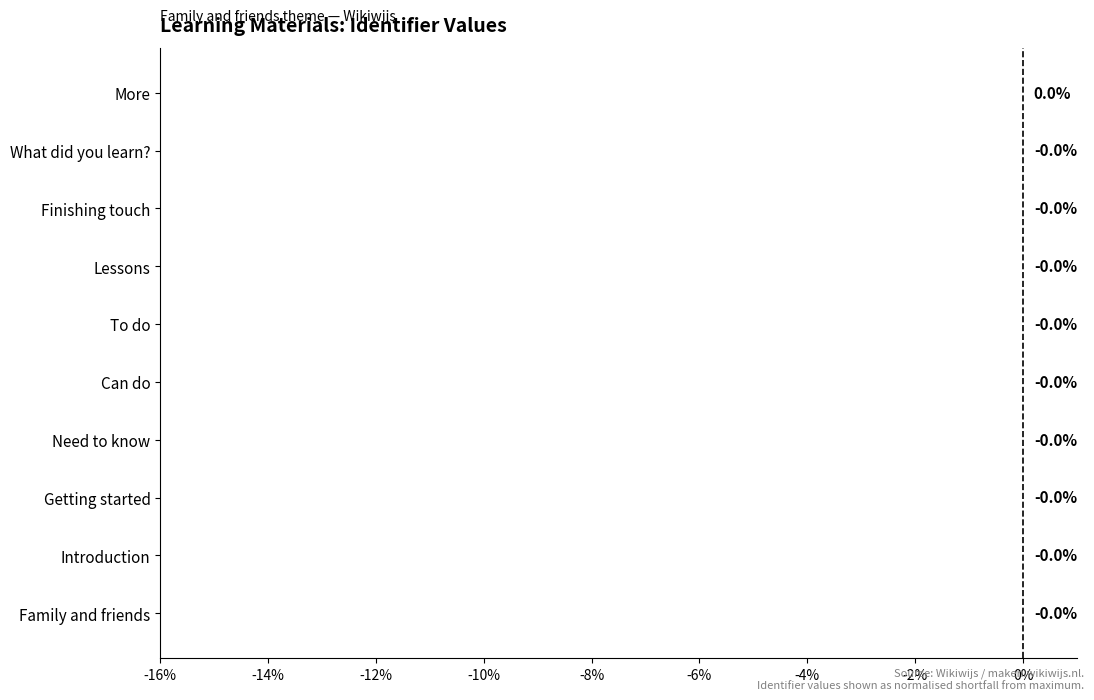

The chart shows a value of 0.0 at More. True or false?

True